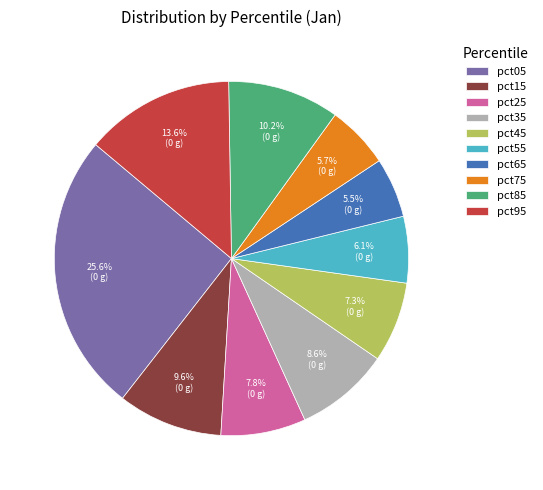

To the nearest percent, what portion does pct85 represent?

10%